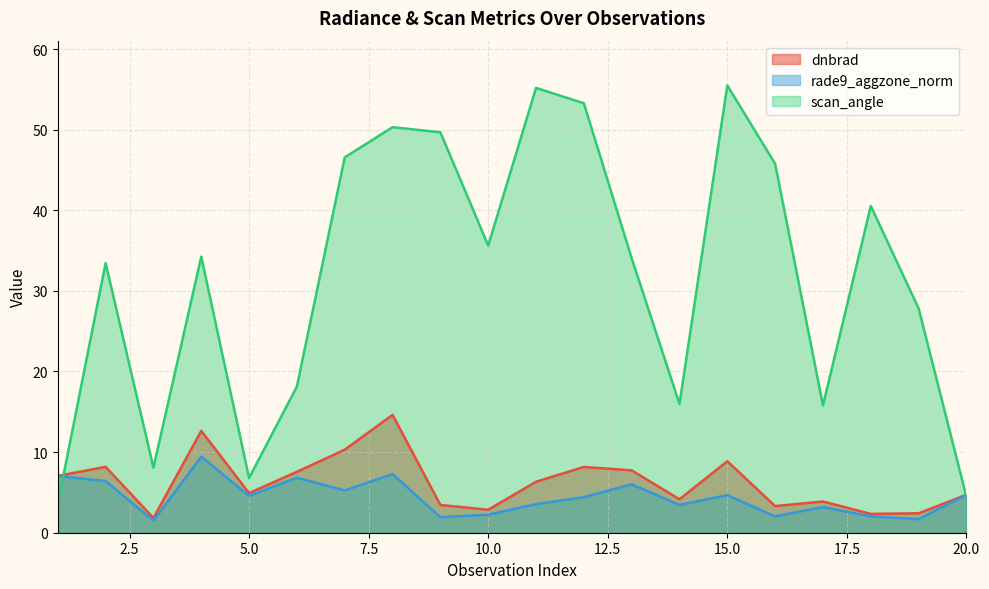

What is the greatest value displayed?

55.5